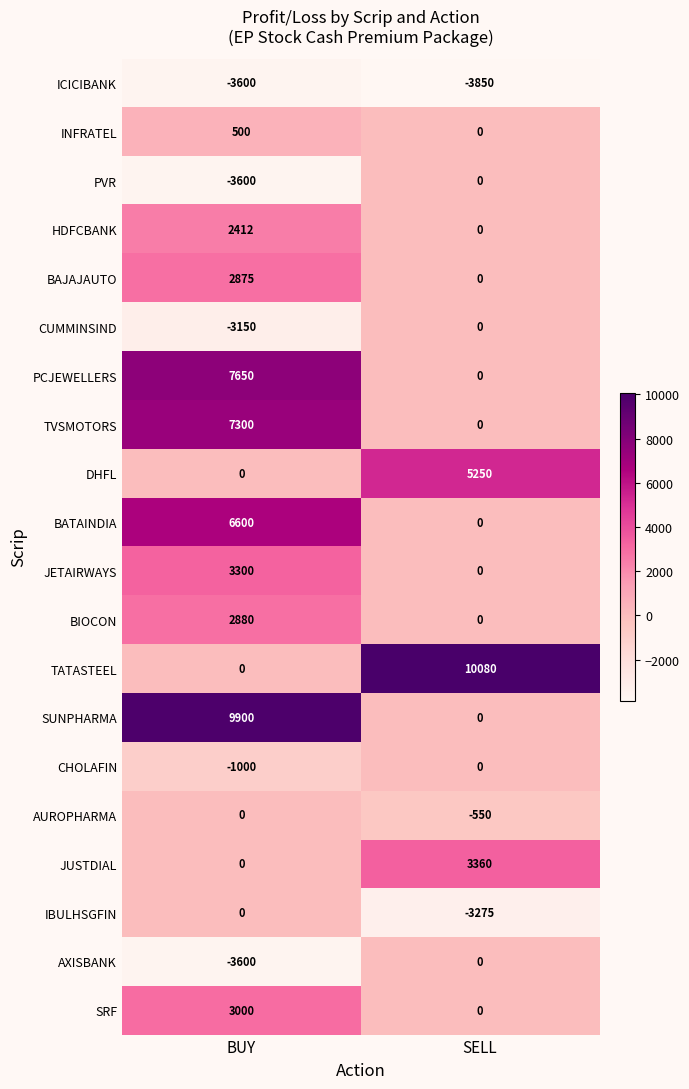

Rank the categories by TVSMOTORS value from highest to lowest.

BUY, SELL